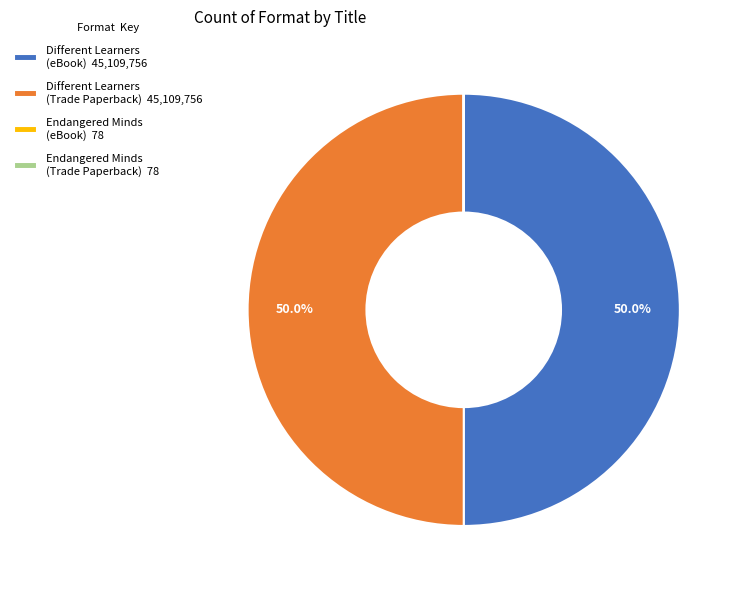

What percentage is NOT represented by Different Learners (Trade Paperback) 45,109,756?

50.0%